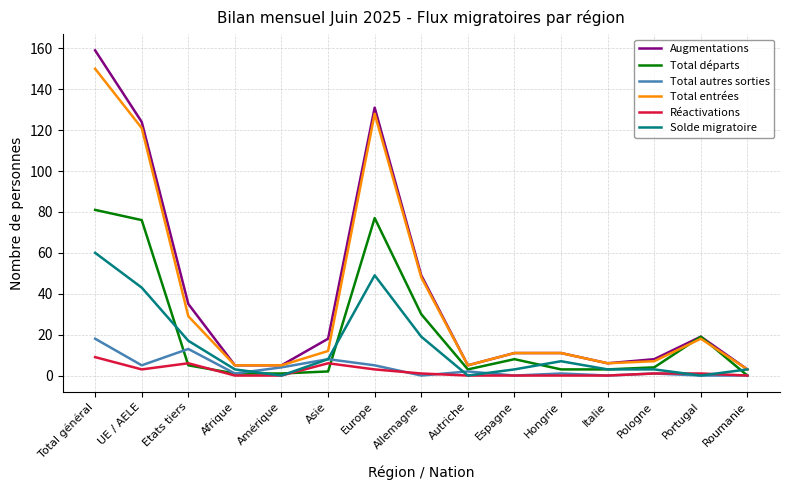

What are all the series names shown in the legend?

Augmentations, Total départs, Total autres sorties, Total entrées, Réactivations, Solde migratoire